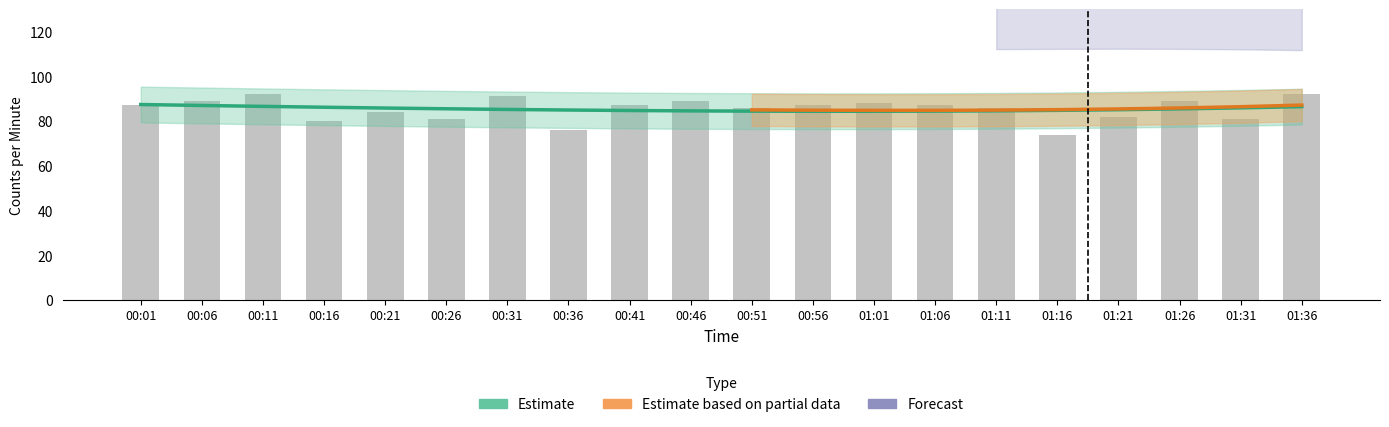

Are the bars grouped side by side (vs. stacked)?

Yes